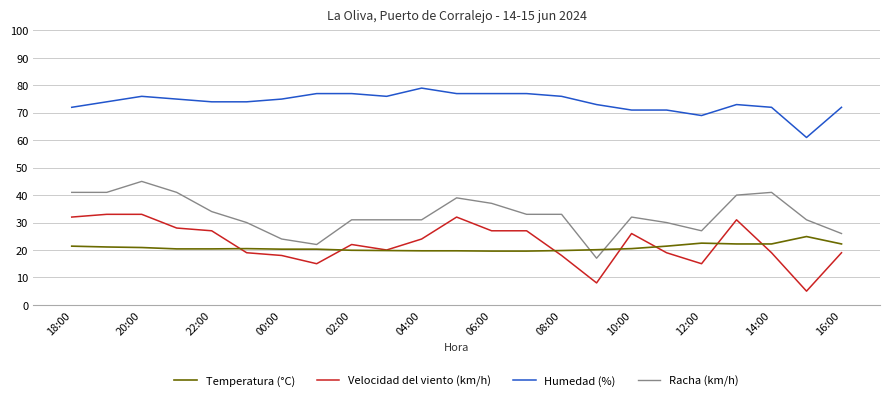

Count the number of categories in the chart.

23